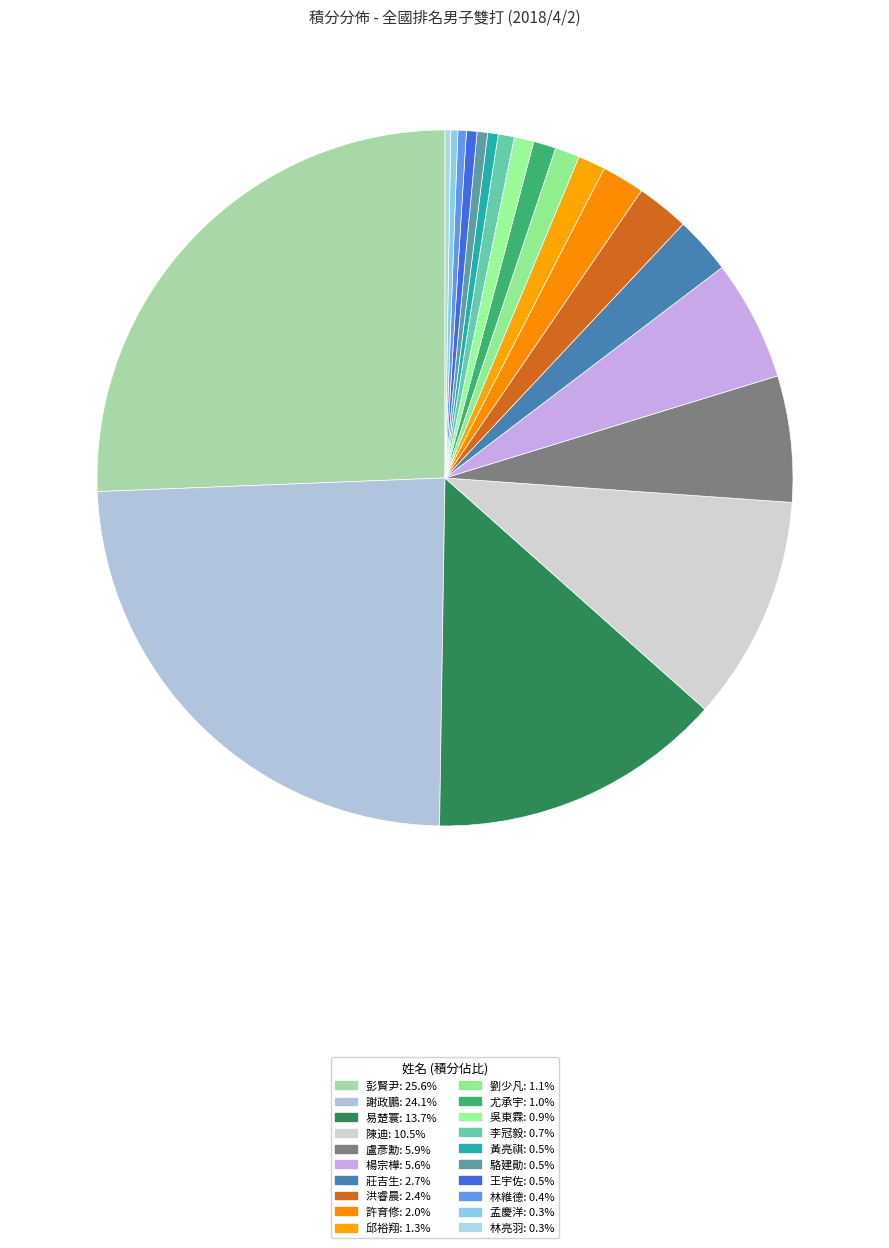

To the nearest percent, what is the difference between the largest and smallest slice percentages?

25%